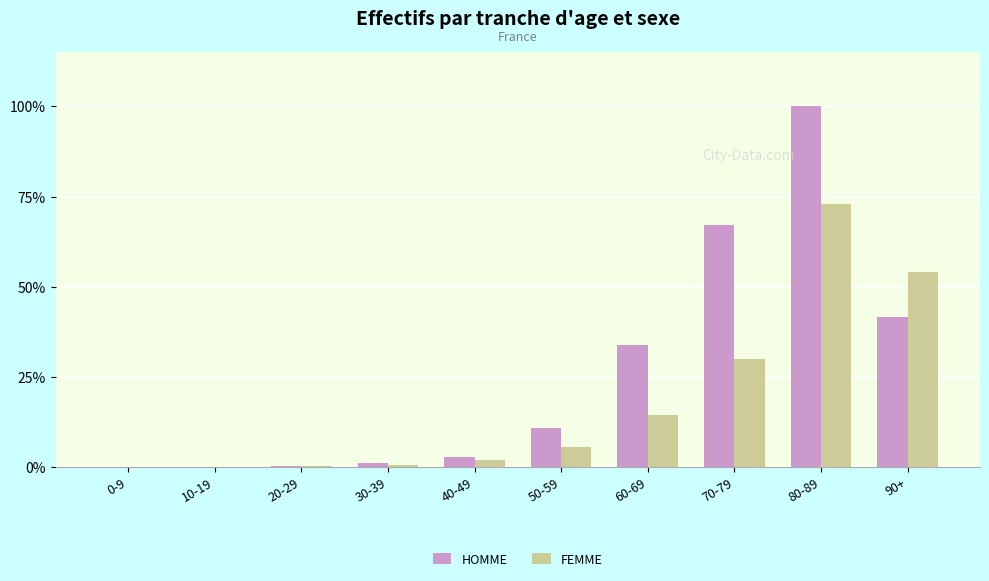

Which series has the largest range (max minus min)?

HOMME